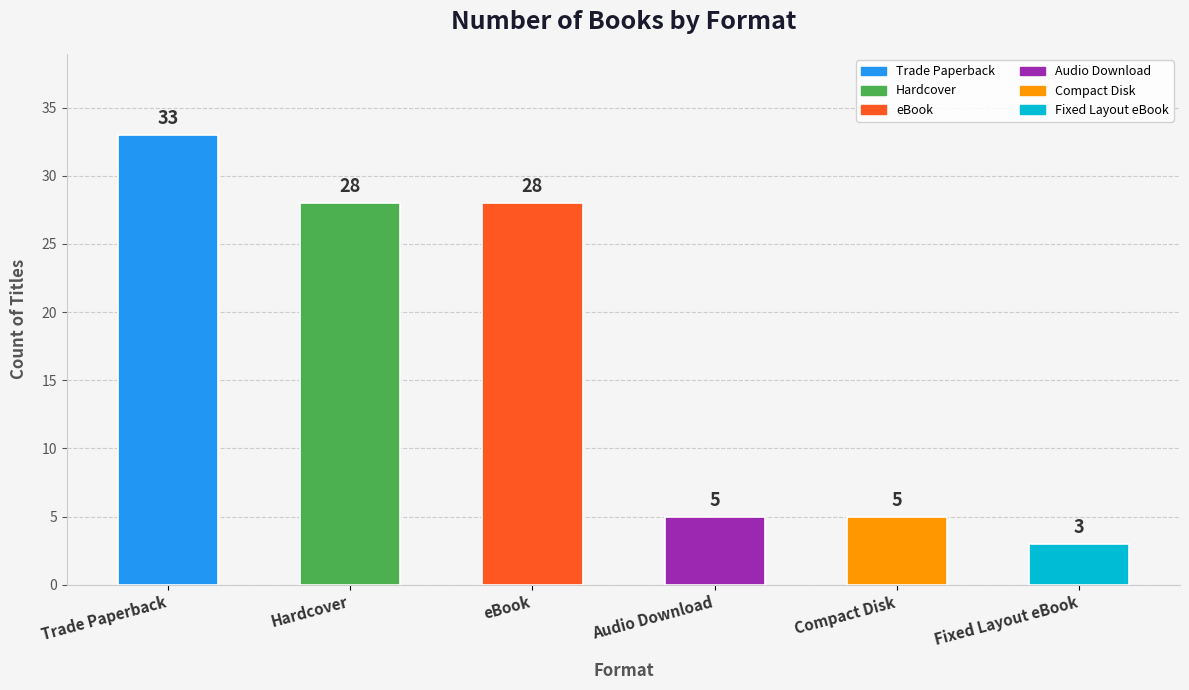

The chart shows a value of 5 at Compact Disk. True or false?

True